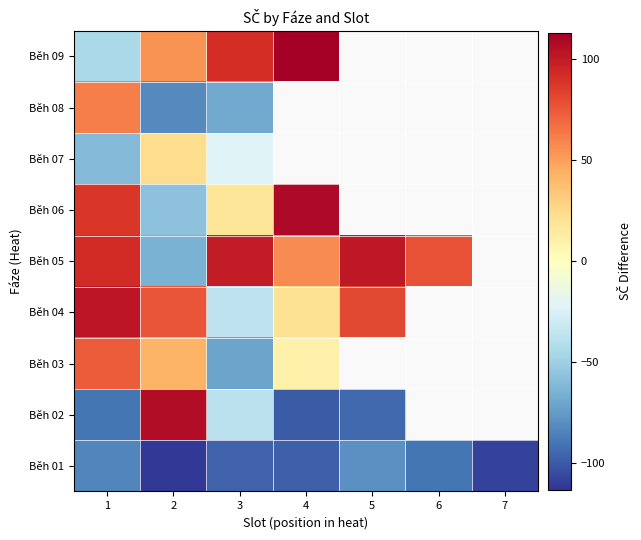

What value does the Běh 05 series have at 4?

57.1